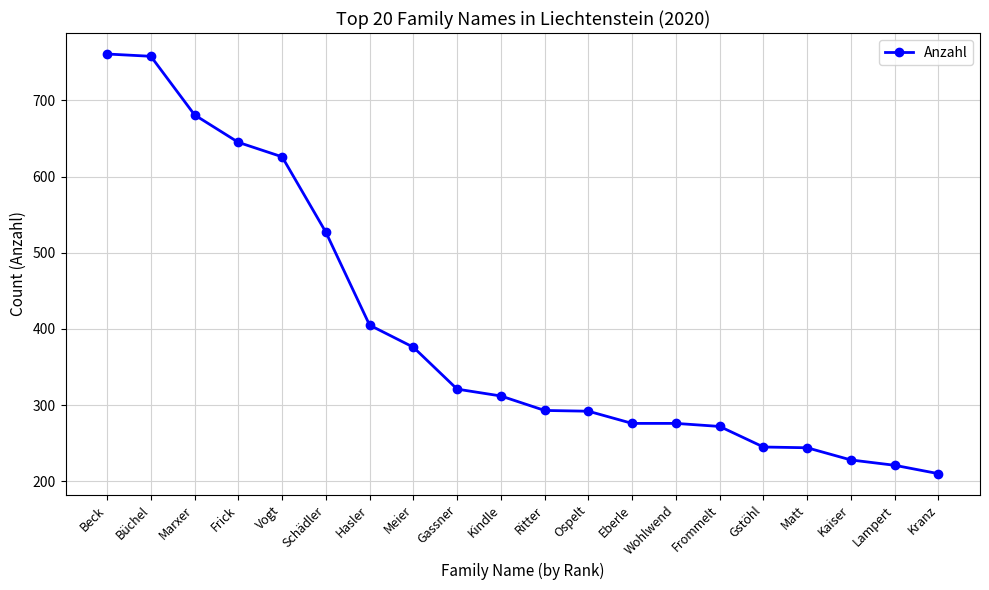

What is the difference between the maximum and second lowest values?

540